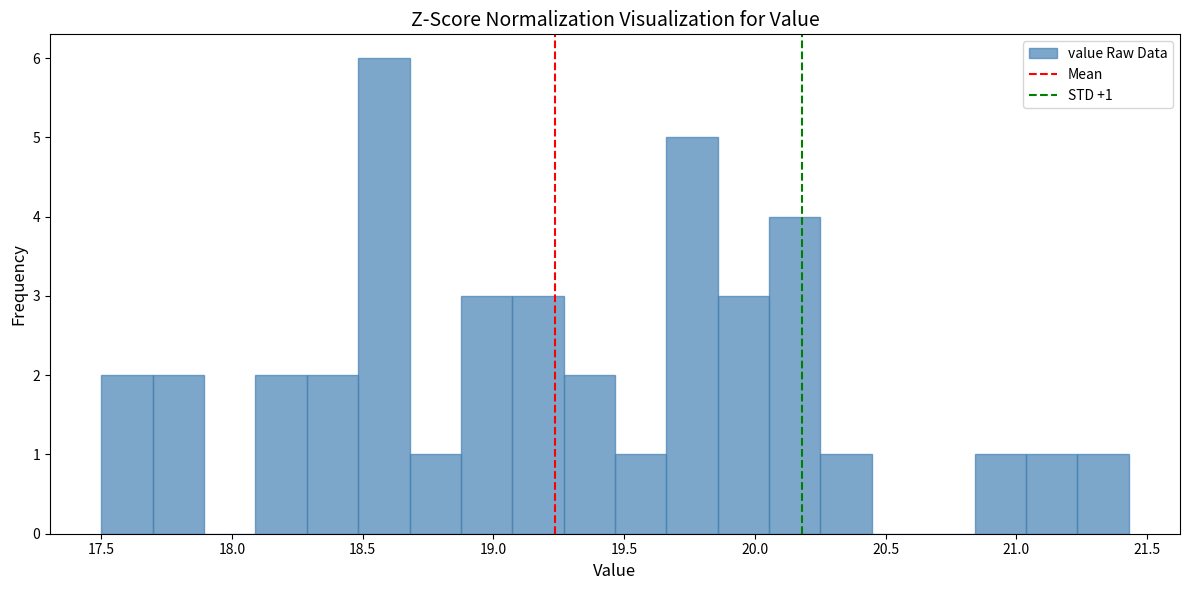

Around what value on the x-axis is the tallest bar? Give the approximate position of its centre, as read against the axis.

18.60